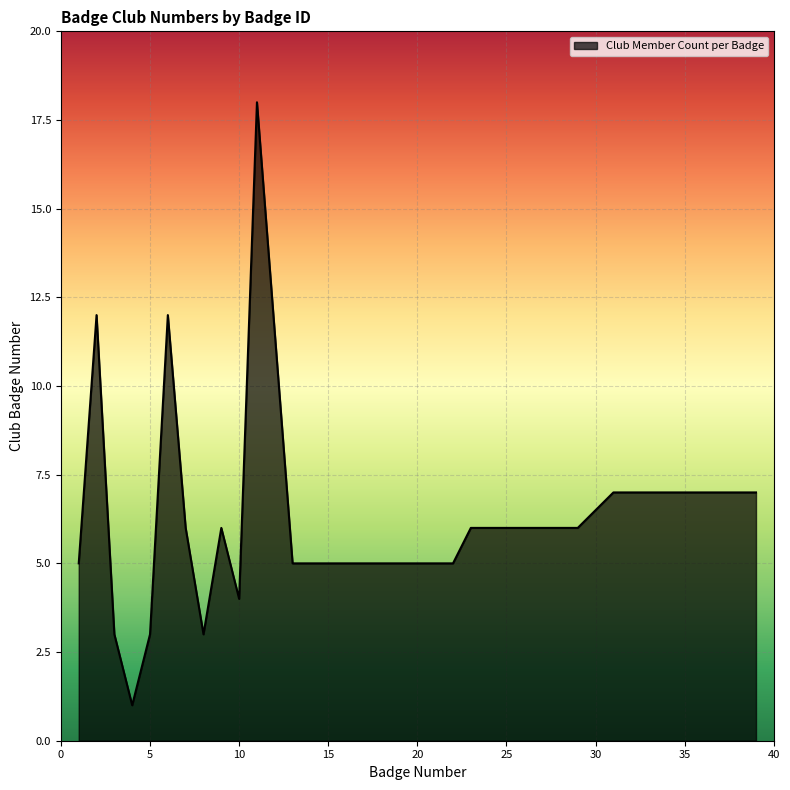

What is the maximum value shown in the chart?

18